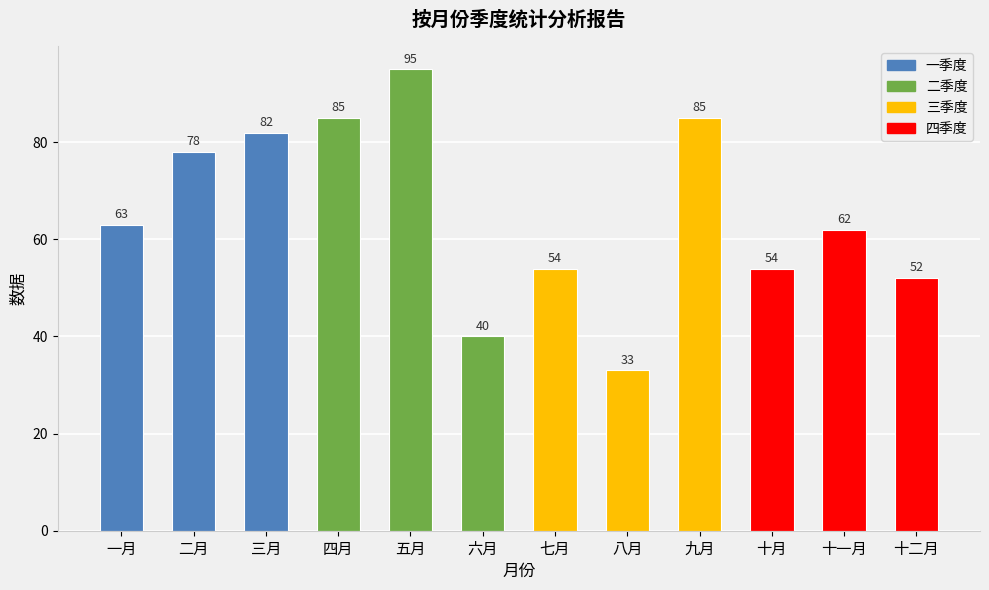

What position from the left is 九月?

9